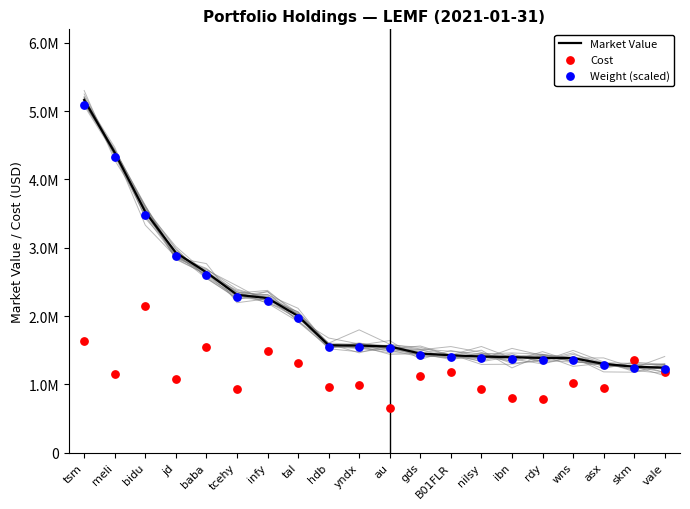

Is the value of Market Value at tsm greater than the value of Weight (scaled) at jd?

Yes